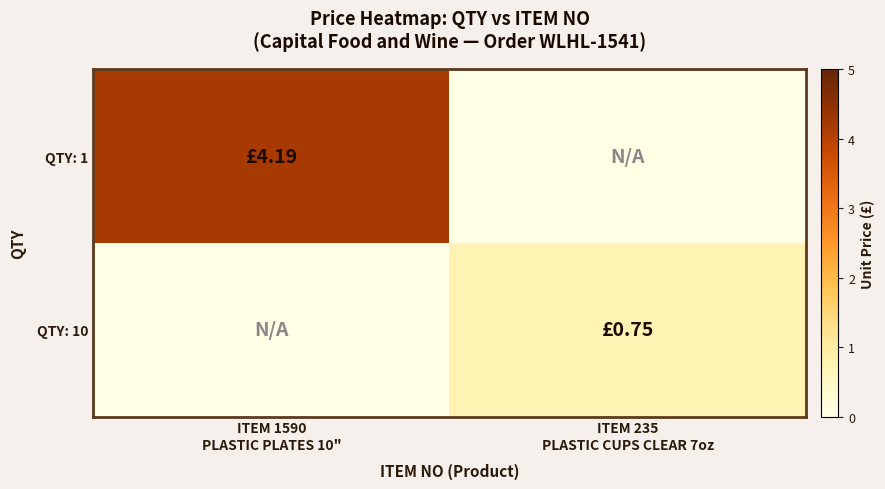

How many distinct data groups are displayed?

2